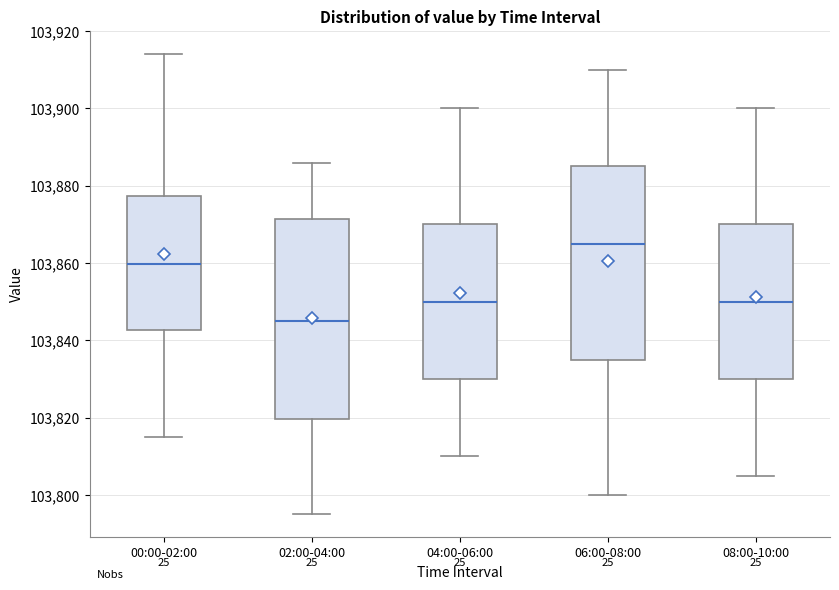

Reading left to right, transcribe this box plot: for each box, give where its median line is, the range the box spans, and where its two whiskers end, as read against the y-axis. The values are not printed on the chart, so give them approximately, as read against the axis.

00:00-02:00: median 103860, box 103842 to 103878, whiskers 103816 to 103914
02:00-04:00: median 103846, box 103820 to 103872, whiskers 103796 to 103886
04:00-06:00: median 103850, box 103830 to 103870, whiskers 103810 to 103900
06:00-08:00: median 103866, box 103836 to 103886, whiskers 103800 to 103910
08:00-10:00: median 103850, box 103830 to 103870, whiskers 103806 to 103900